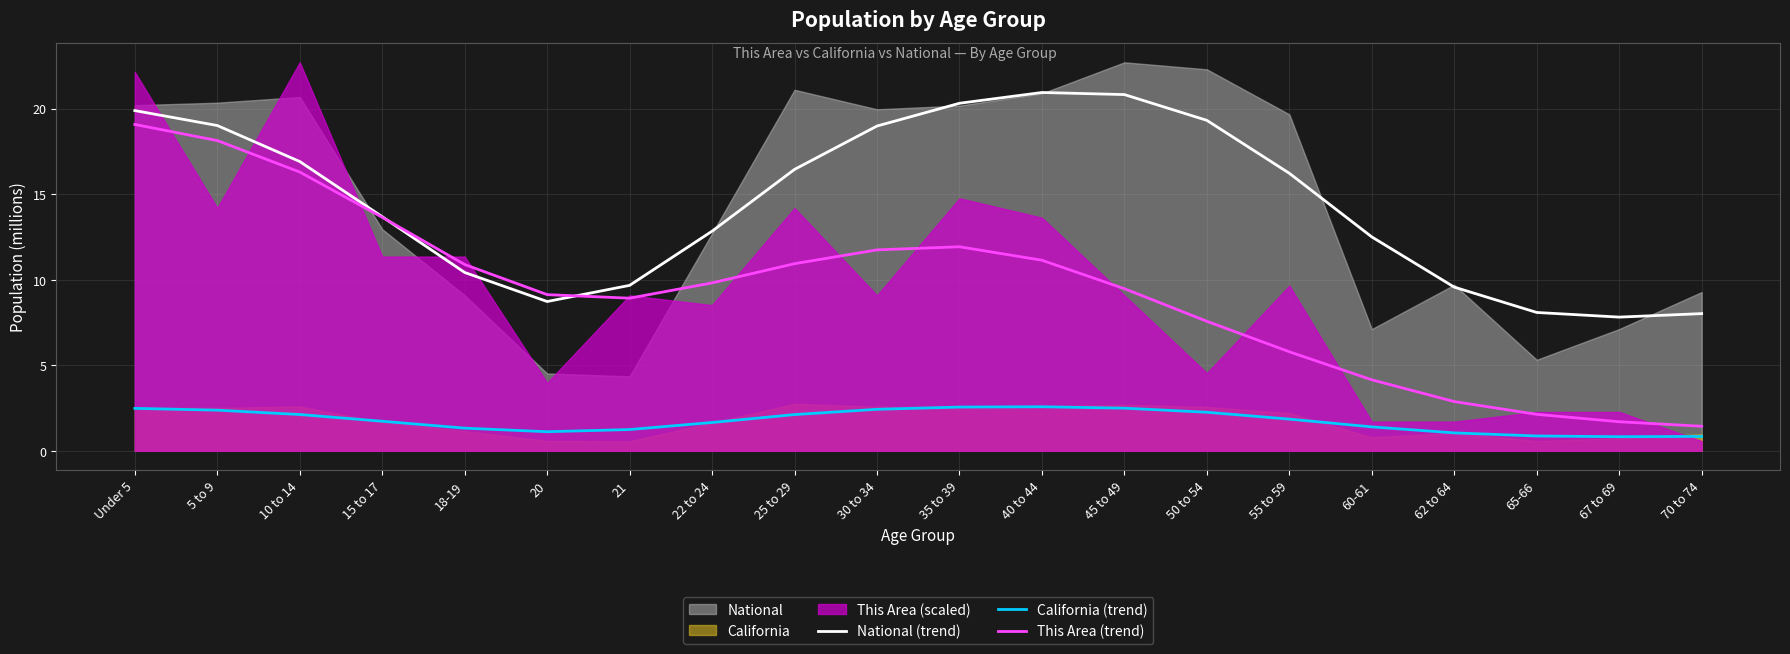

Reading left to right, what are all the values shown in this chart?

National (trend): Under 5=19.9	5 to 9=19.0	10 to 14=16.9	15 to 17=13.7	18-19=10.4	20=8.7	21=9.7	22 to 24=12.8	25 to 29=16.4	30 to 34=19.0	35 to 39=20.3	40 to 44=20.9	45 to 49=20.8	50 to 54=19.3	55 to 59=16.2	60-61=12.5	62 to 64=9.6	65-66=8.1	67 to 69=7.8	70 to 74=8.0
California (trend): Under 5=2.5	5 to 9=2.4	10 to 14=2.1	15 to 17=1.7	18-19=1.3	20=1.1	21=1.2	22 to 24=1.7	25 to 29=2.1	30 to 34=2.4	35 to 39=2.6	40 to 44=2.6	45 to 49=2.5	50 to 54=2.3	55 to 59=1.9	60-61=1.4	62 to 64=1.0	65-66=0.9	67 to 69=0.8	70 to 74=0.8
This Area (trend): Under 5=19.1	5 to 9=18.1	10 to 14=16.3	15 to 17=13.6	18-19=10.9	20=9.1	21=8.9	22 to 24=9.8	25 to 29=10.9	30 to 34=11.7	35 to 39=11.9	40 to 44=11.1	45 to 49=9.5	50 to 54=7.6	55 to 59=5.8	60-61=4.1	62 to 64=2.9	65-66=2.1	67 to 69=1.7	70 to 74=1.4